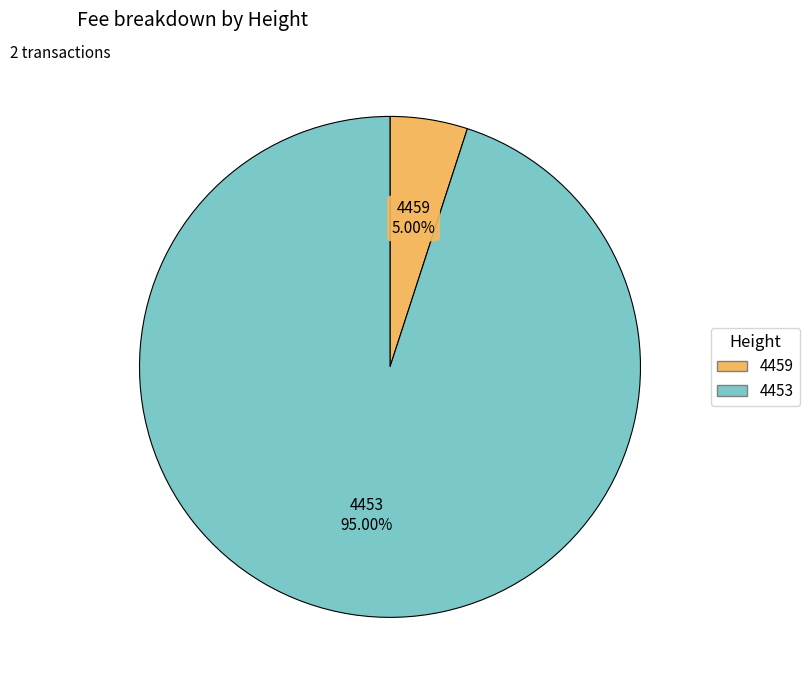

How many segments does this pie chart have?

2